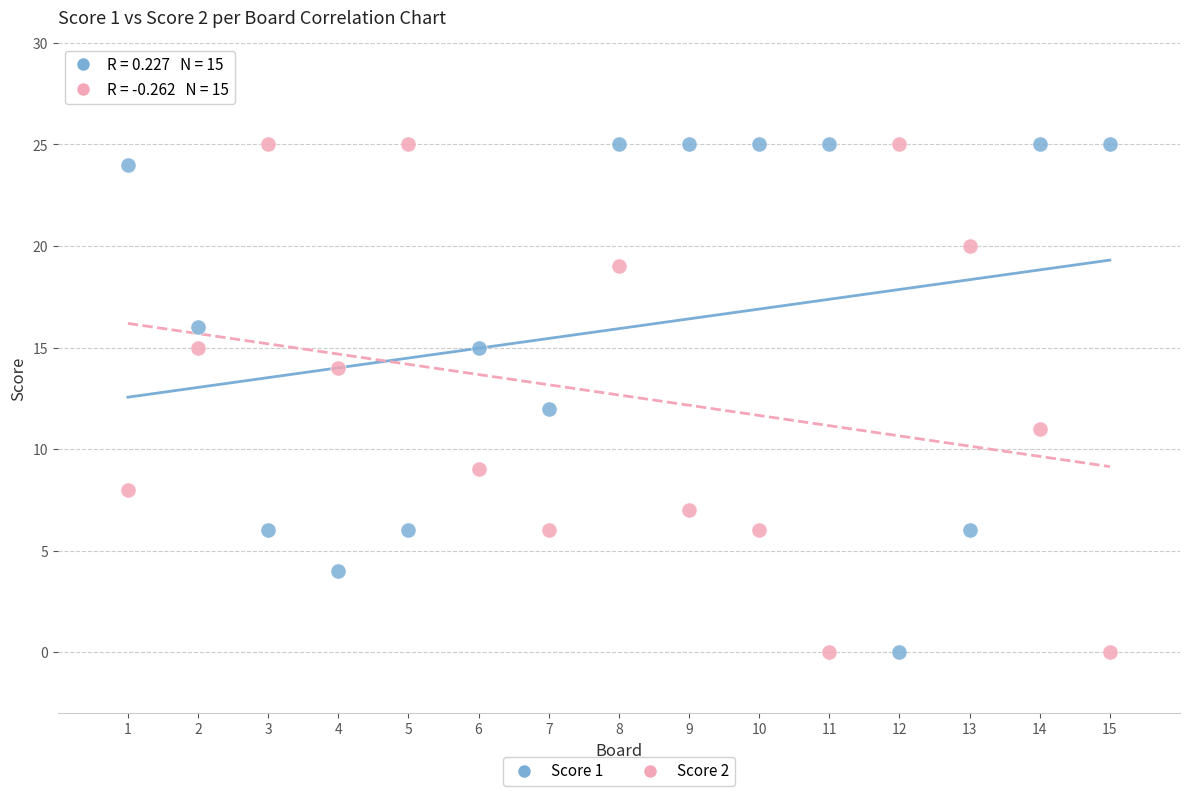

Across all data points, what is the range of Y values (max minus min)?

25